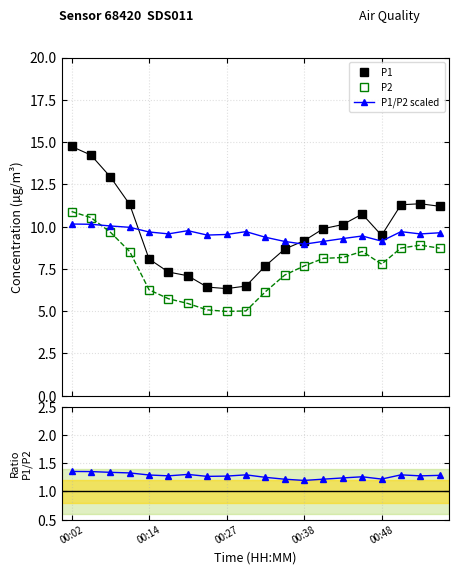

What is the spread (max minus min) of values at 10?

8.1